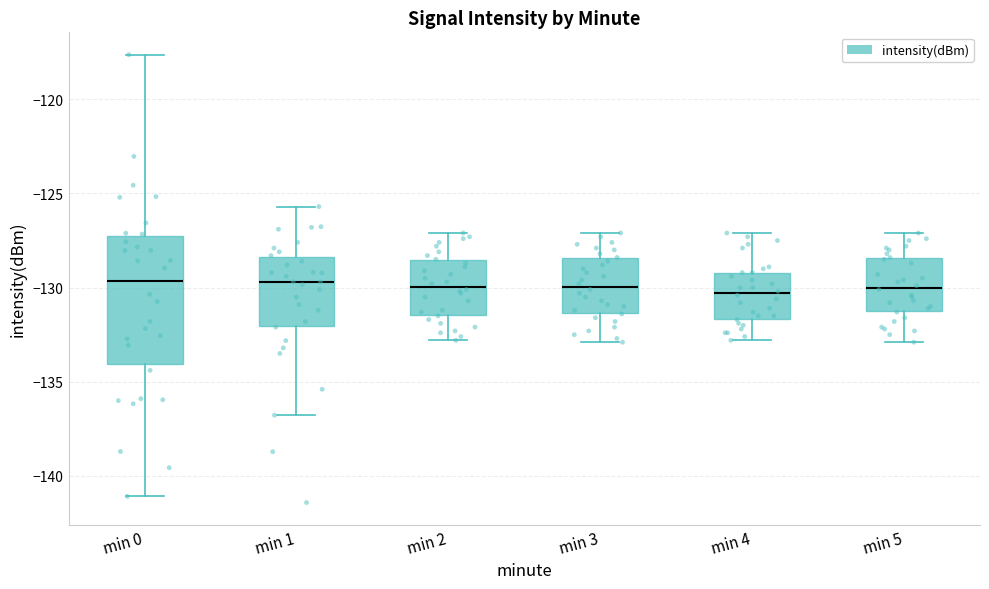

Comparing the boxes themselves (not the whiskers), which one is the tallest?

min 0